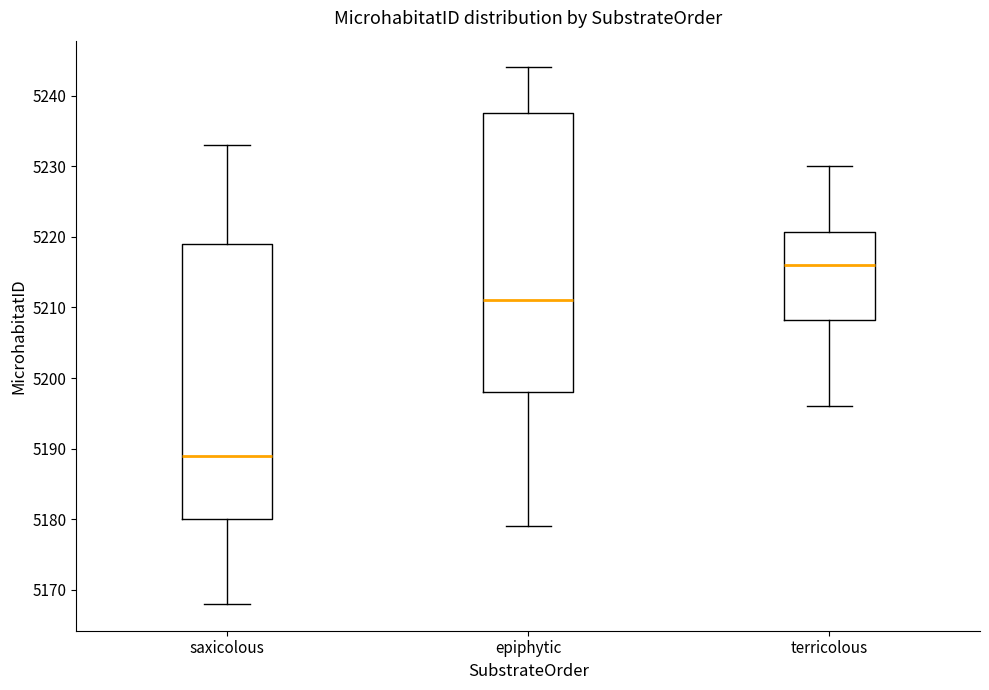

Where is the upper edge of the box for epiphytic on the y-axis? The values are not printed on the chart, so give them approximately, as read against the axis.

5238